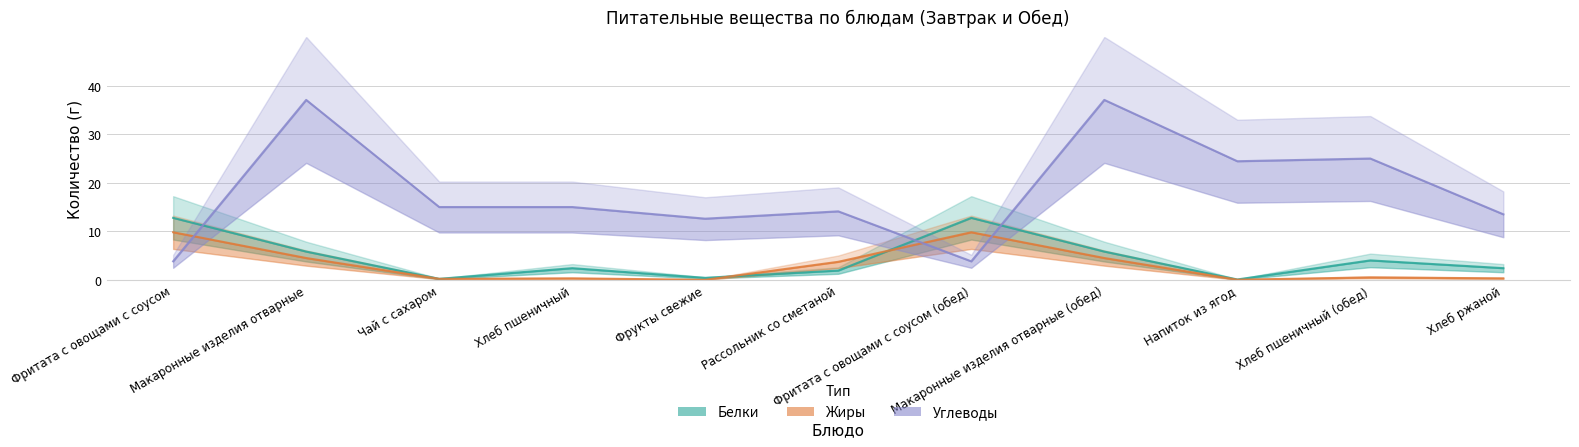

Is it true that Белки equals 7.2 at Хлеб пшеничный (обед)?

False